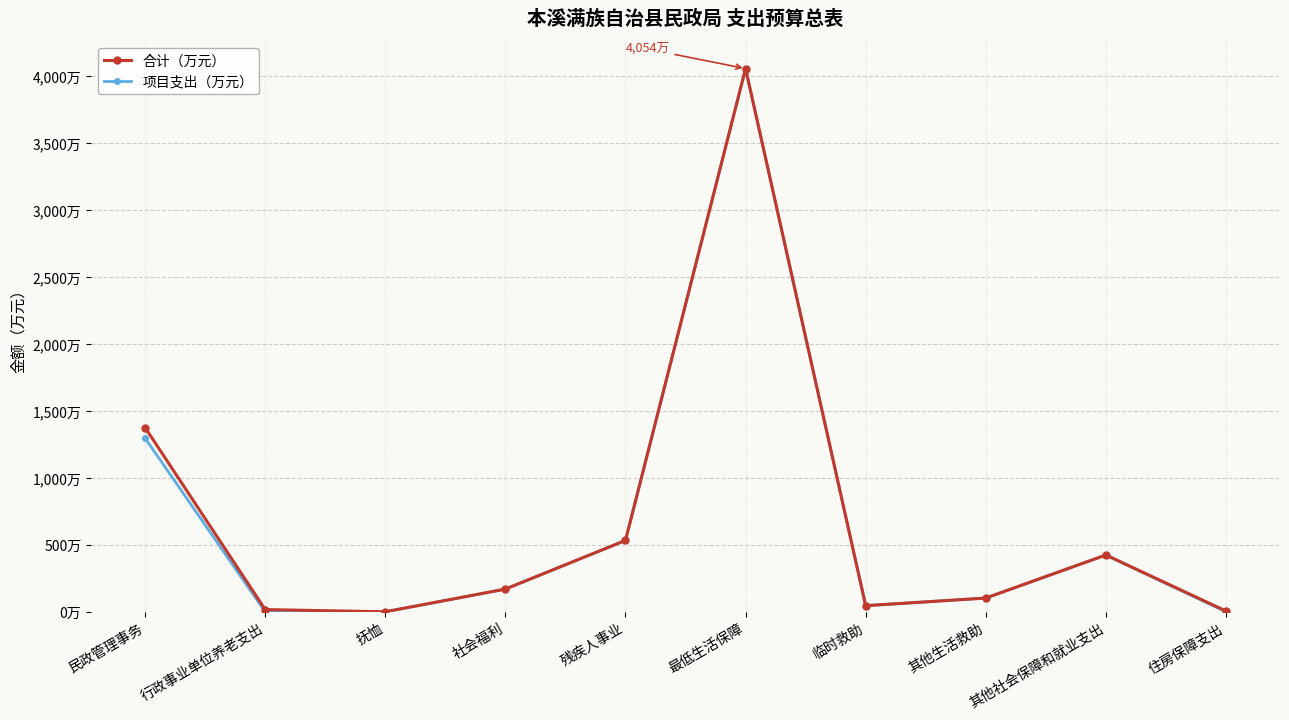

True or false: 项目支出（万元） has more than 0 interior local peaks.

True